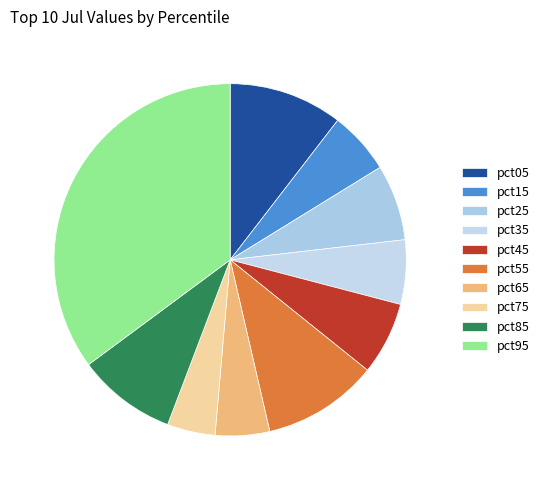

Is it true that pct05 is 22% of the pie?

False